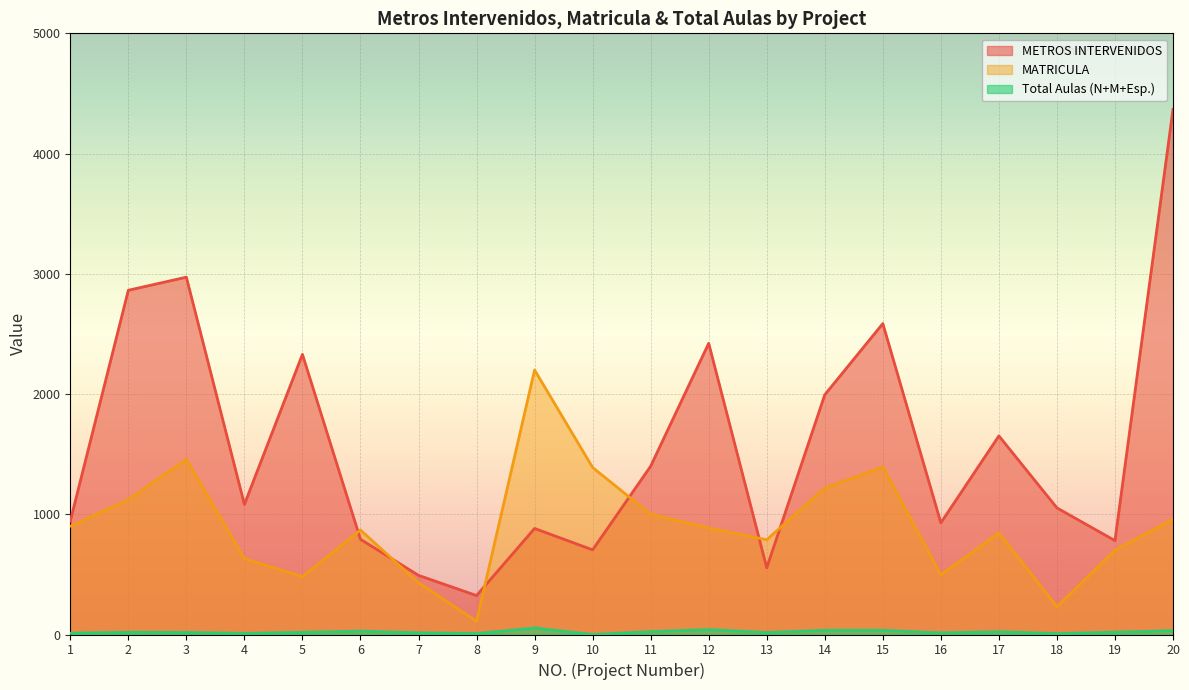

What is the approximate value of METROS INTERVENIDOS at 9?

882